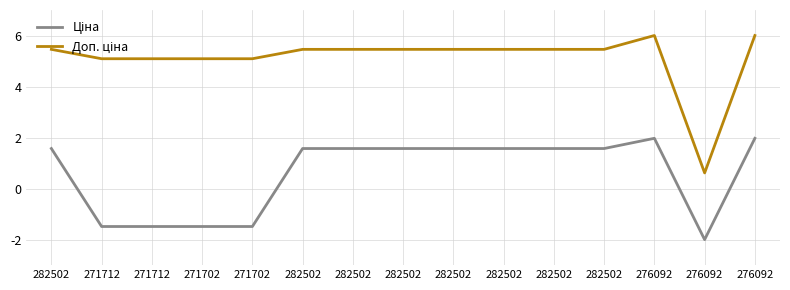

True or false: Доп. ціна and Ціна cross at least once.

False